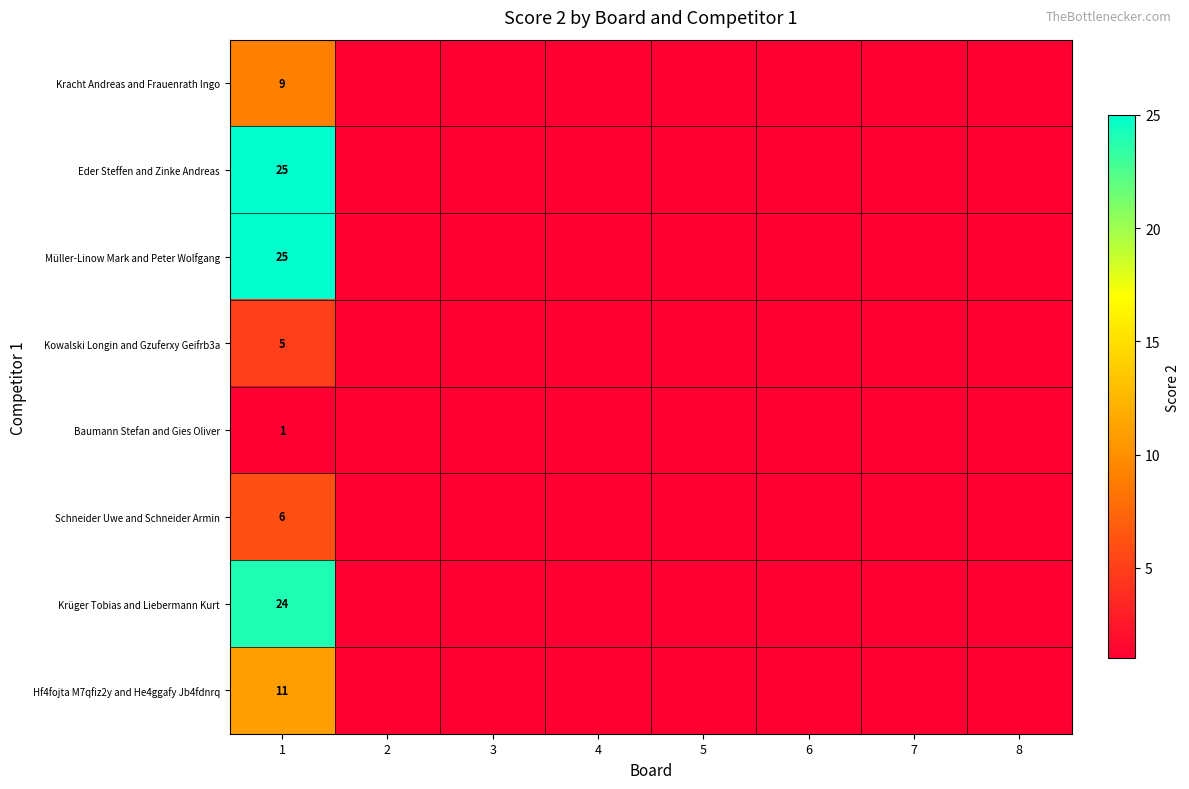

Is it true that Kowalski Longin and Gzuferxy Geifrb3a equals 7 at 1?

False